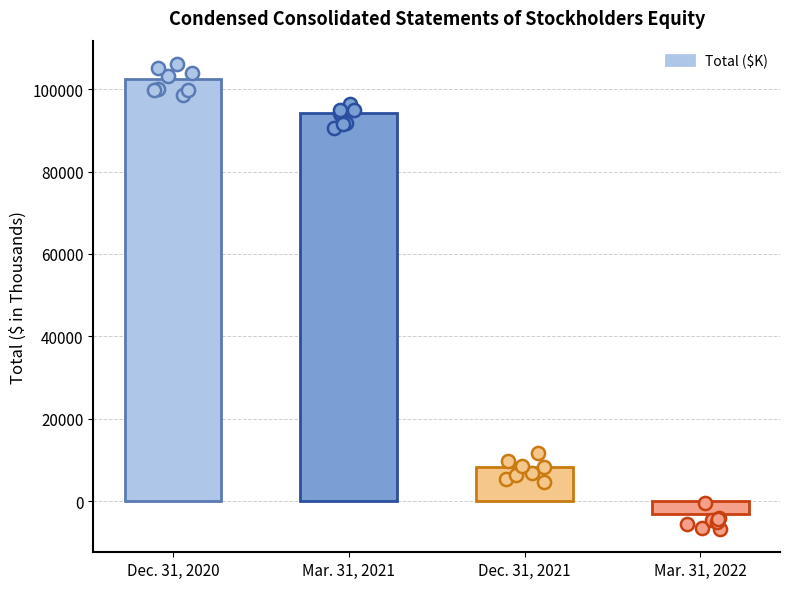

What is the change in value from Dec. 31, 2020 to Mar. 31, 2022?

-105507